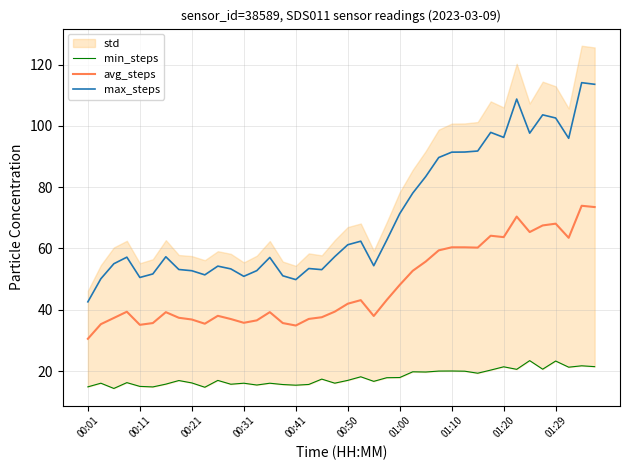

True or false: avg_steps and max_steps intersect in this chart.

False